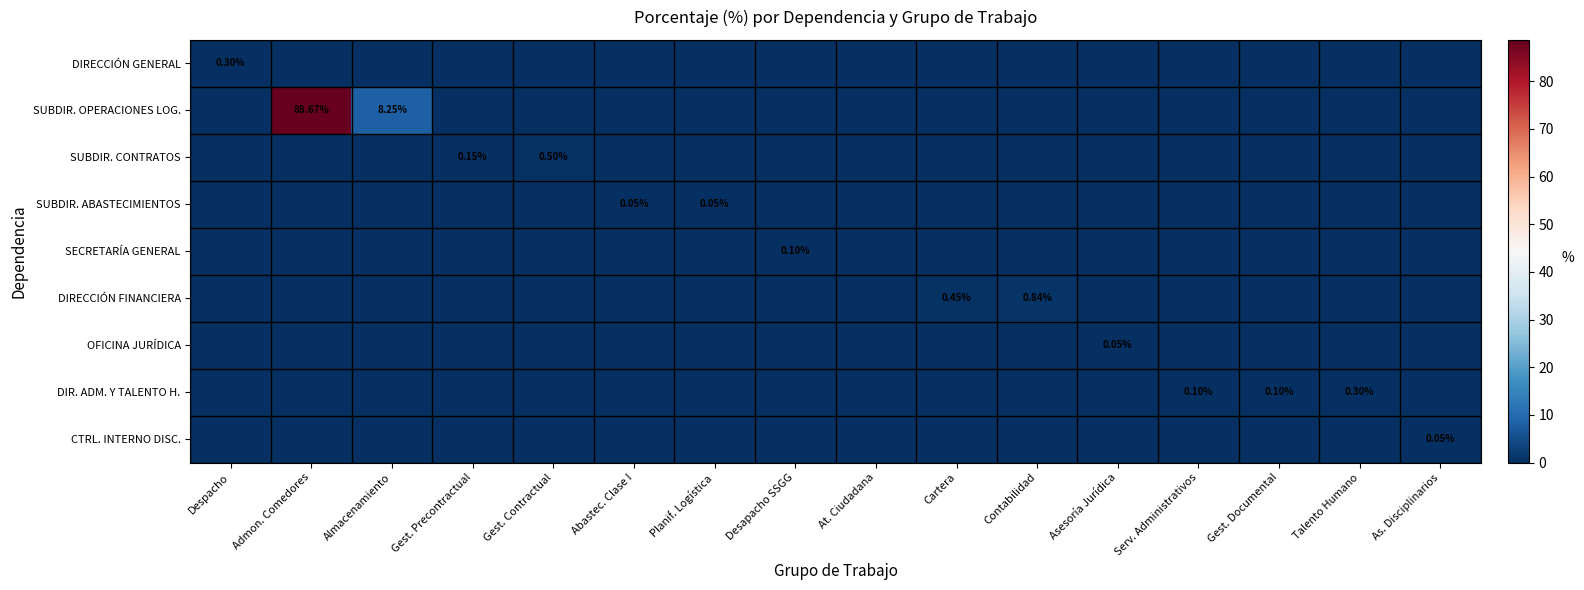

At which label does SECRETARÍA GENERAL reach its minimum?

Despacho